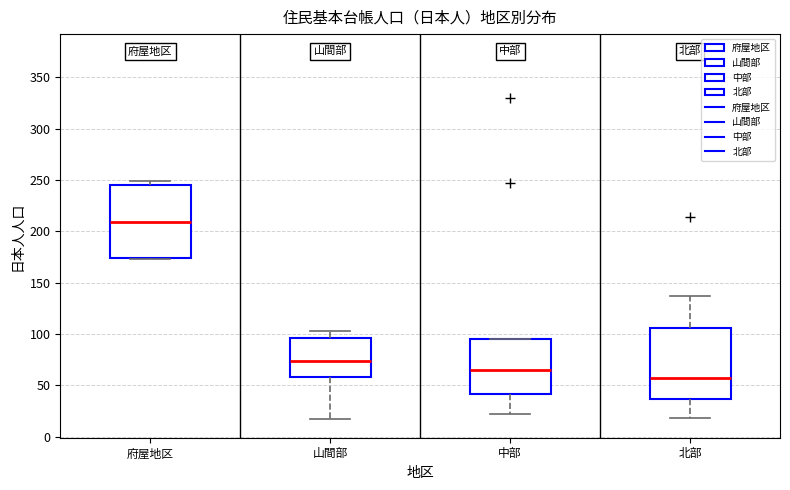

Which box has the lowest median line?

北部